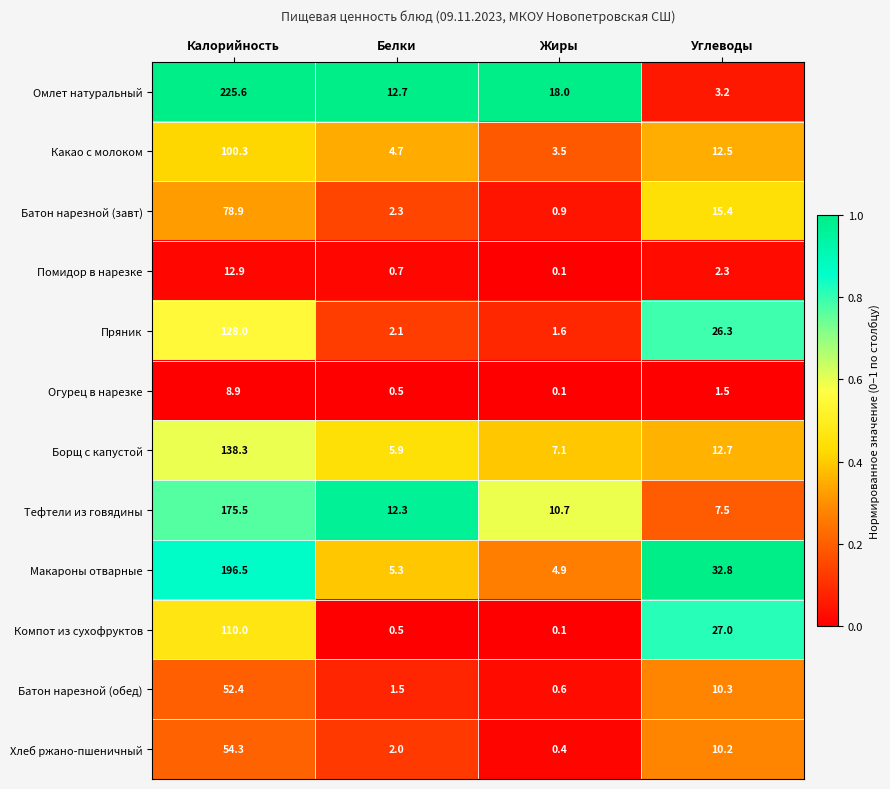

At which category is the sum across all series the highest?

Калорийность